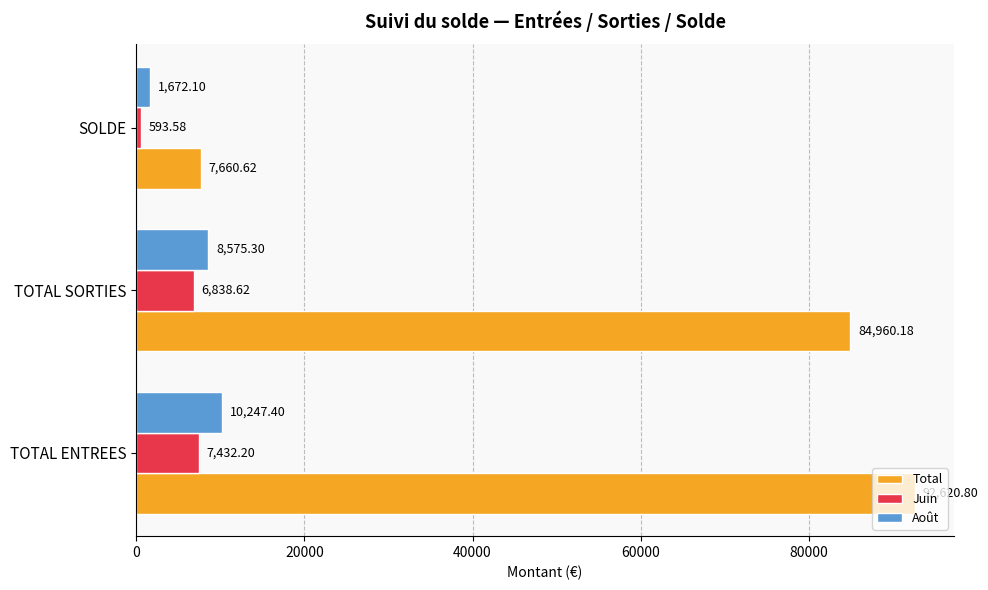

What is the average value of the Total series?

61747.2